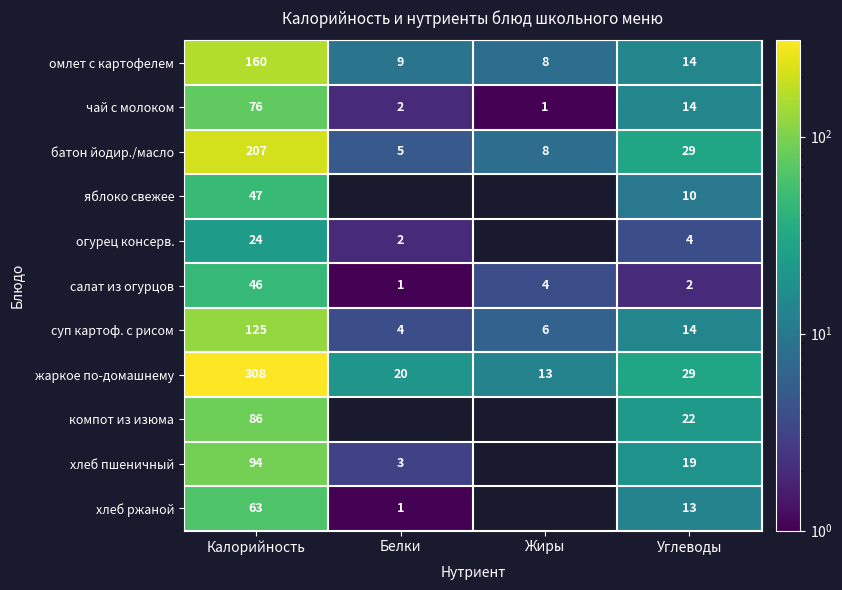

Read the жаркое по-домашнему value at Белки.

20